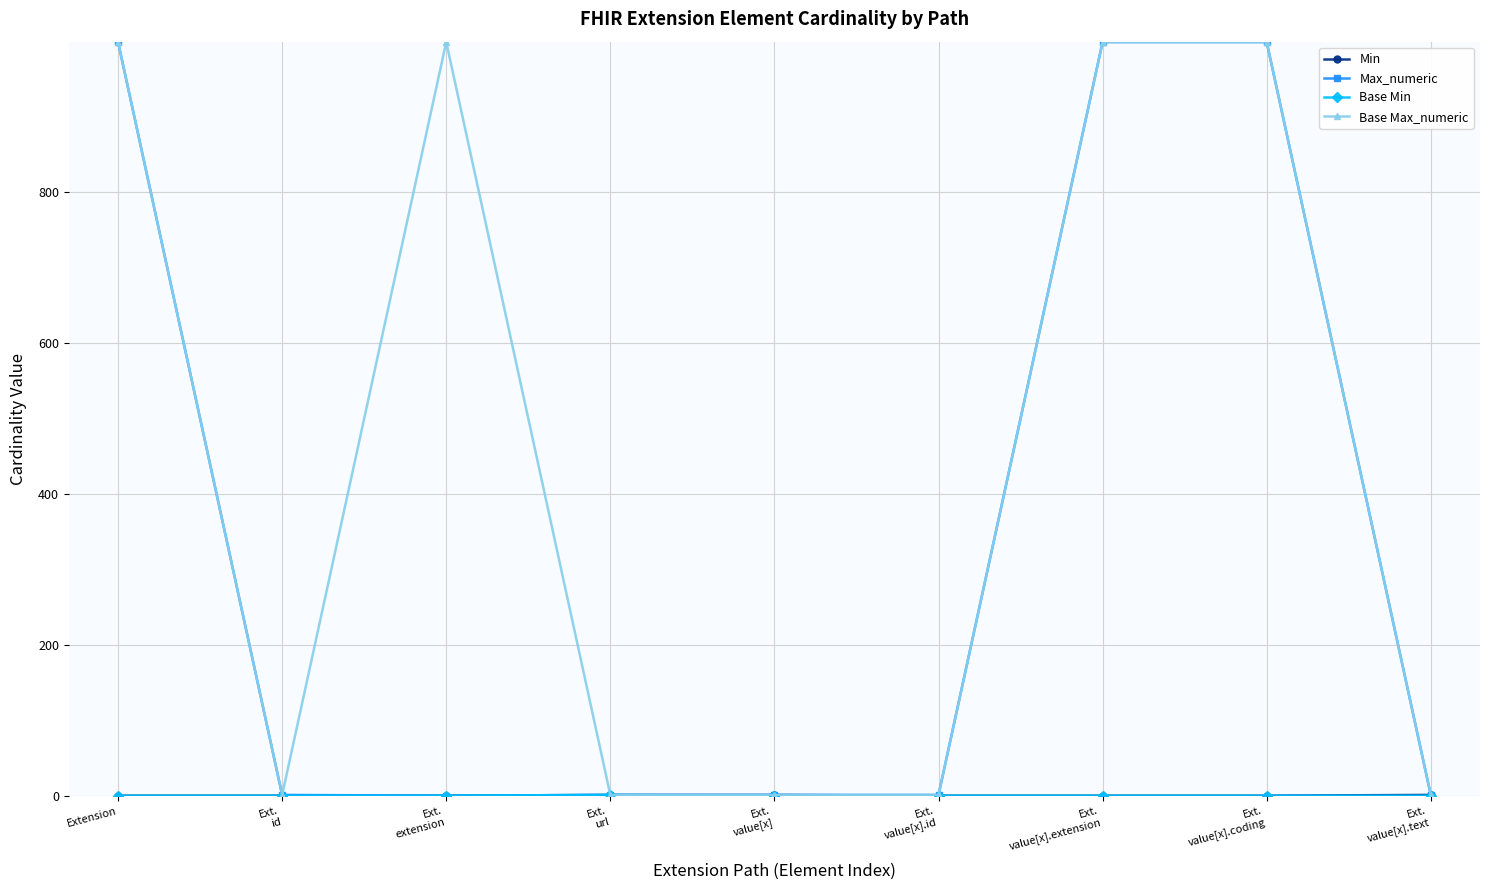

How many data points does each series have?

9